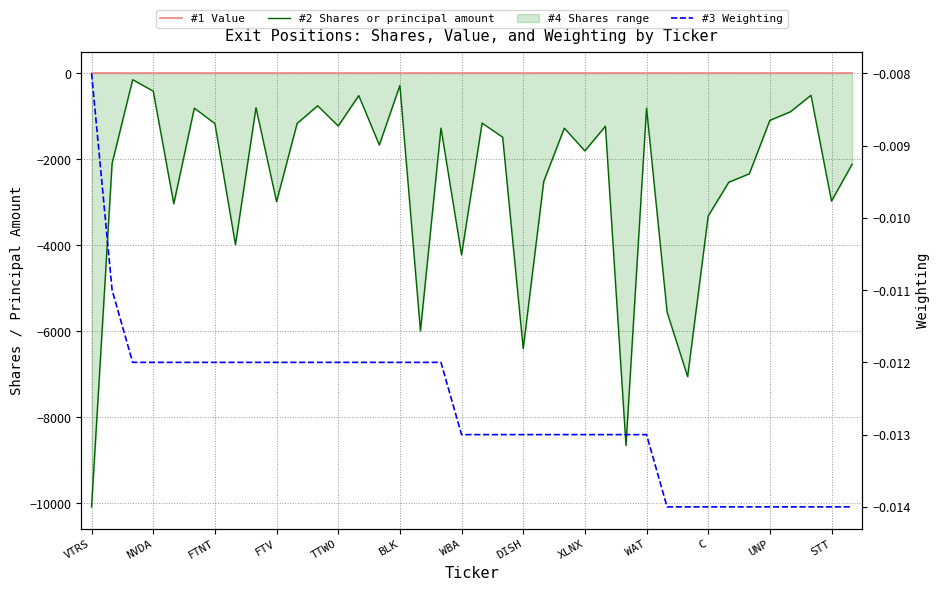

Which has a higher value, 23 or 33?

23